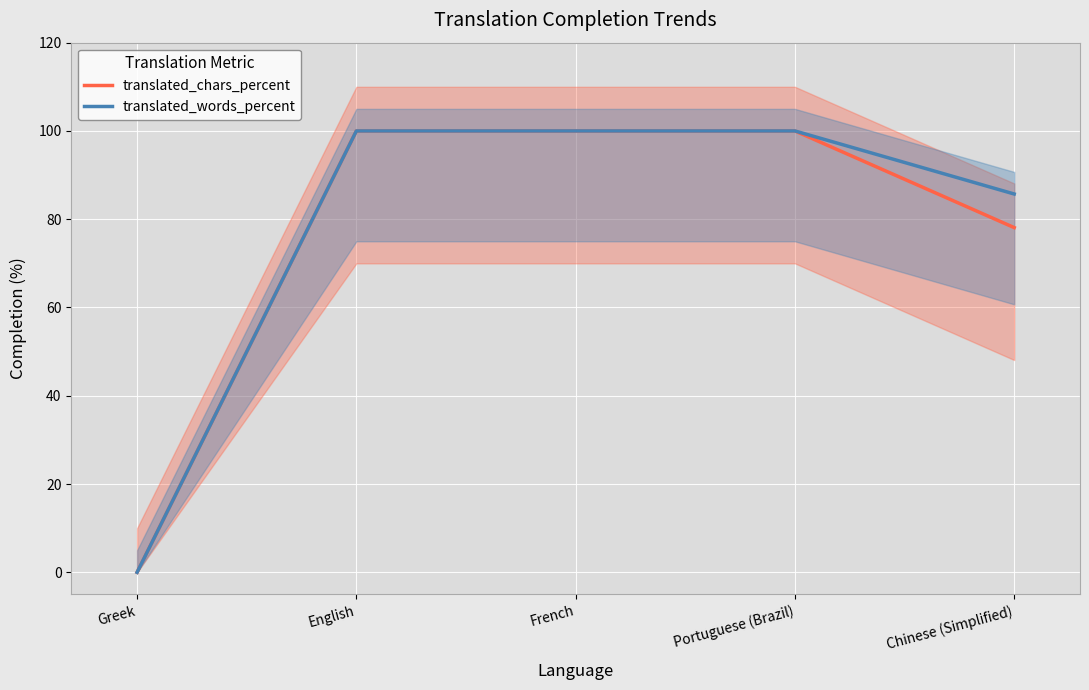

At which category is the sum across all series the highest?

English